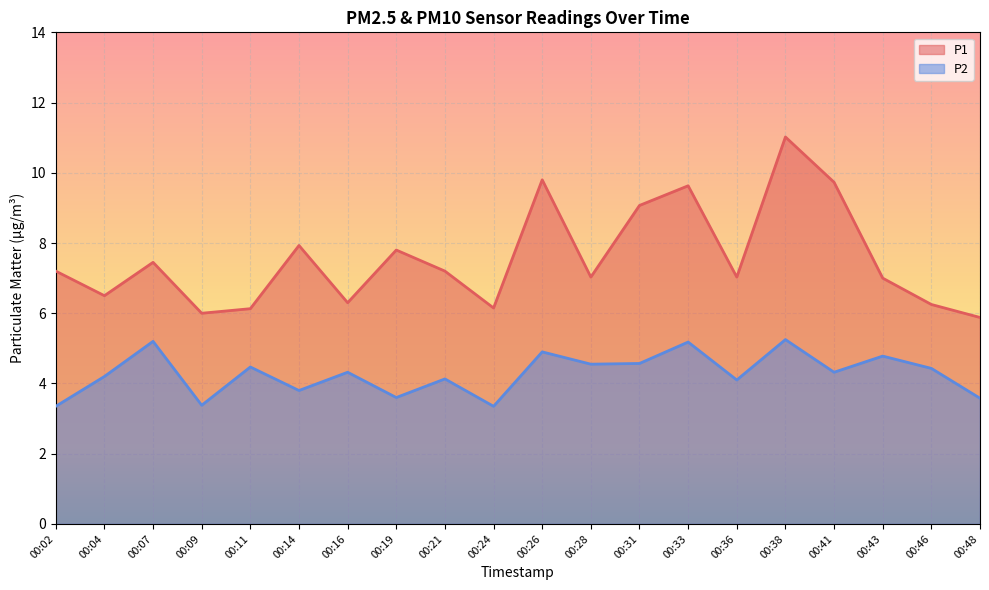

The value of P1 at 00:41 is 9.7. True or false?

True